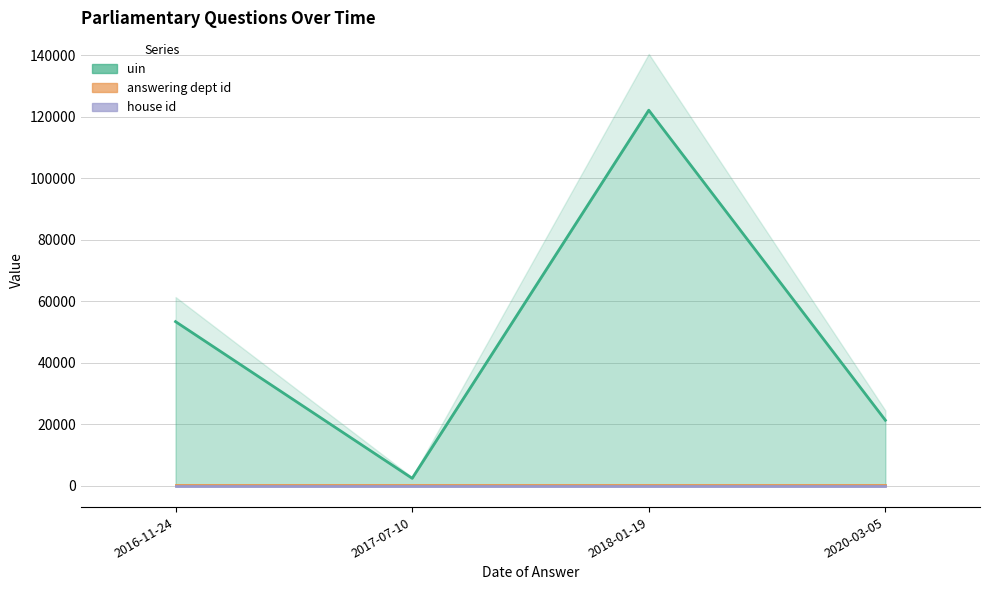

True or false: answering dept id and house id intersect in this chart.

False